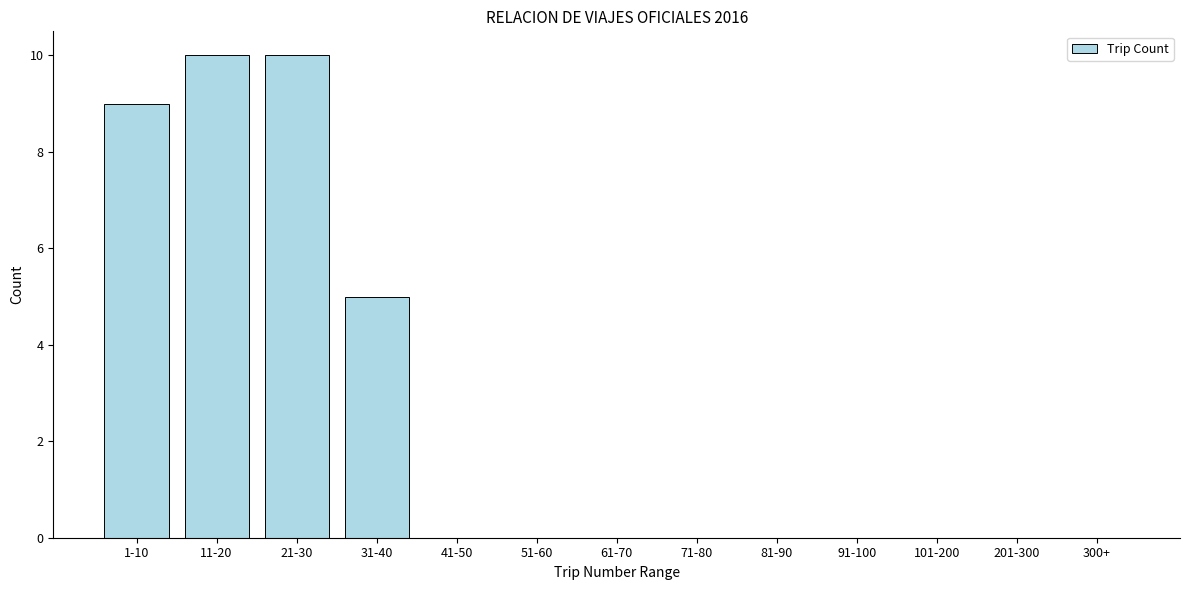

Reading left to right, extract all data points from this chart.

1-10=9	11-20=10	21-30=10	31-40=5	41-50=0	51-60=0	61-70=0	71-80=0	81-90=0	91-100=0	101-200=0	201-300=0	300+=0